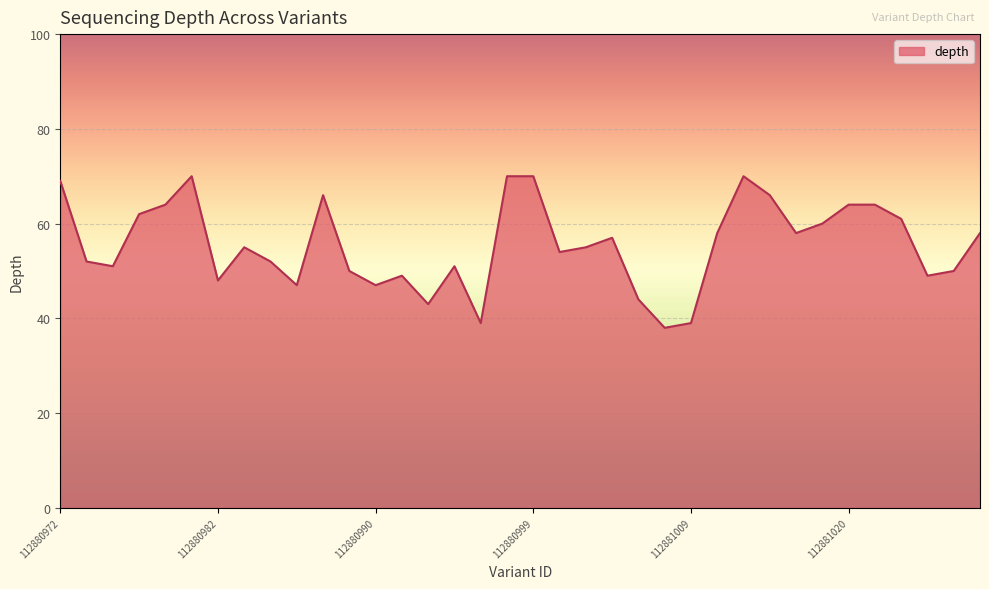

What is the difference between the maximum and minimum values?

32